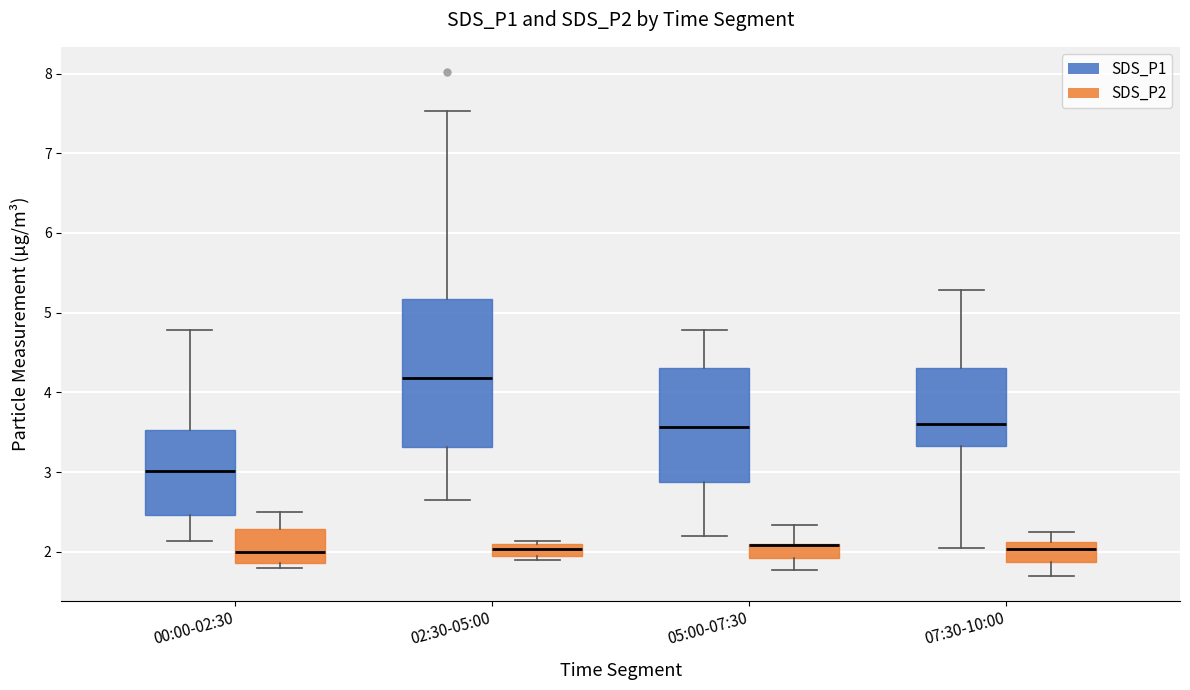

Reading left to right, transcribe this box plot: for each box, give where its median line is, the range the box spans, and where its two whiskers end, as read against the y-axis. The values are not printed on the chart, so give them approximately, as read against the axis.

00:00-02:30 (SDS_P1): median 3.0, box 2.5 to 3.5, whiskers 2.1 to 4.8
00:00-02:30 (SDS_P2): median 2.0, box 1.9 to 2.3, whiskers 1.8 to 2.5
02:30-05:00 (SDS_P1): median 4.2, box 3.3 to 5.2, whiskers 2.7 to 7.5
02:30-05:00 (SDS_P2): median 2.0, box 1.9 to 2.1, whiskers 1.9 (just below the box's lower edge) to 2.1
05:00-07:30 (SDS_P1): median 3.6, box 2.9 to 4.3, whiskers 2.2 to 4.8
05:00-07:30 (SDS_P2): median 2.1 (drawn on the box's upper edge), box 1.9 to 2.1, whiskers 1.8 to 2.3
07:30-10:00 (SDS_P1): median 3.6, box 3.3 to 4.3, whiskers 2.1 to 5.3
07:30-10:00 (SDS_P2): median 2.0, box 1.9 to 2.1, whiskers 1.7 to 2.3